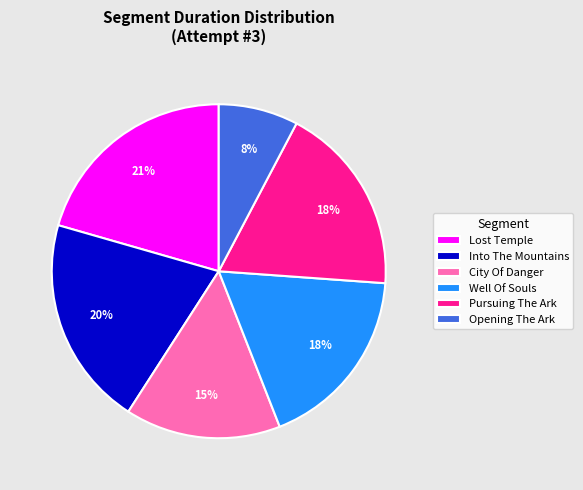

Is there any slice that represents more than half of the pie?

No